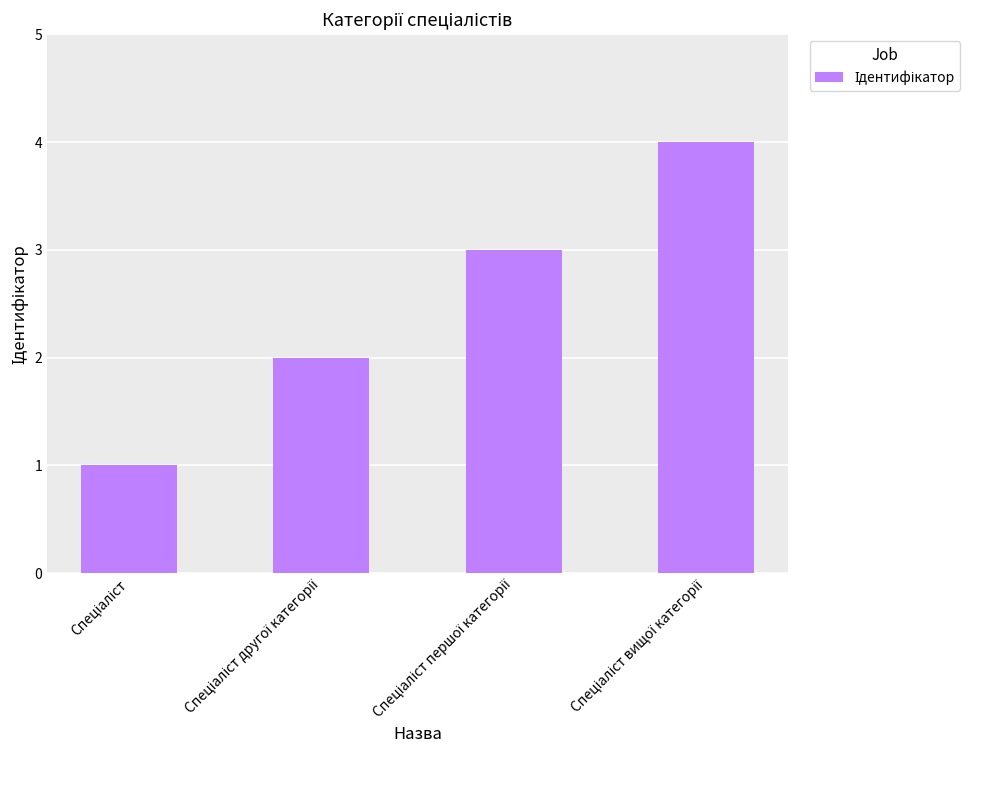

What is the difference between the maximum and minimum values?

3